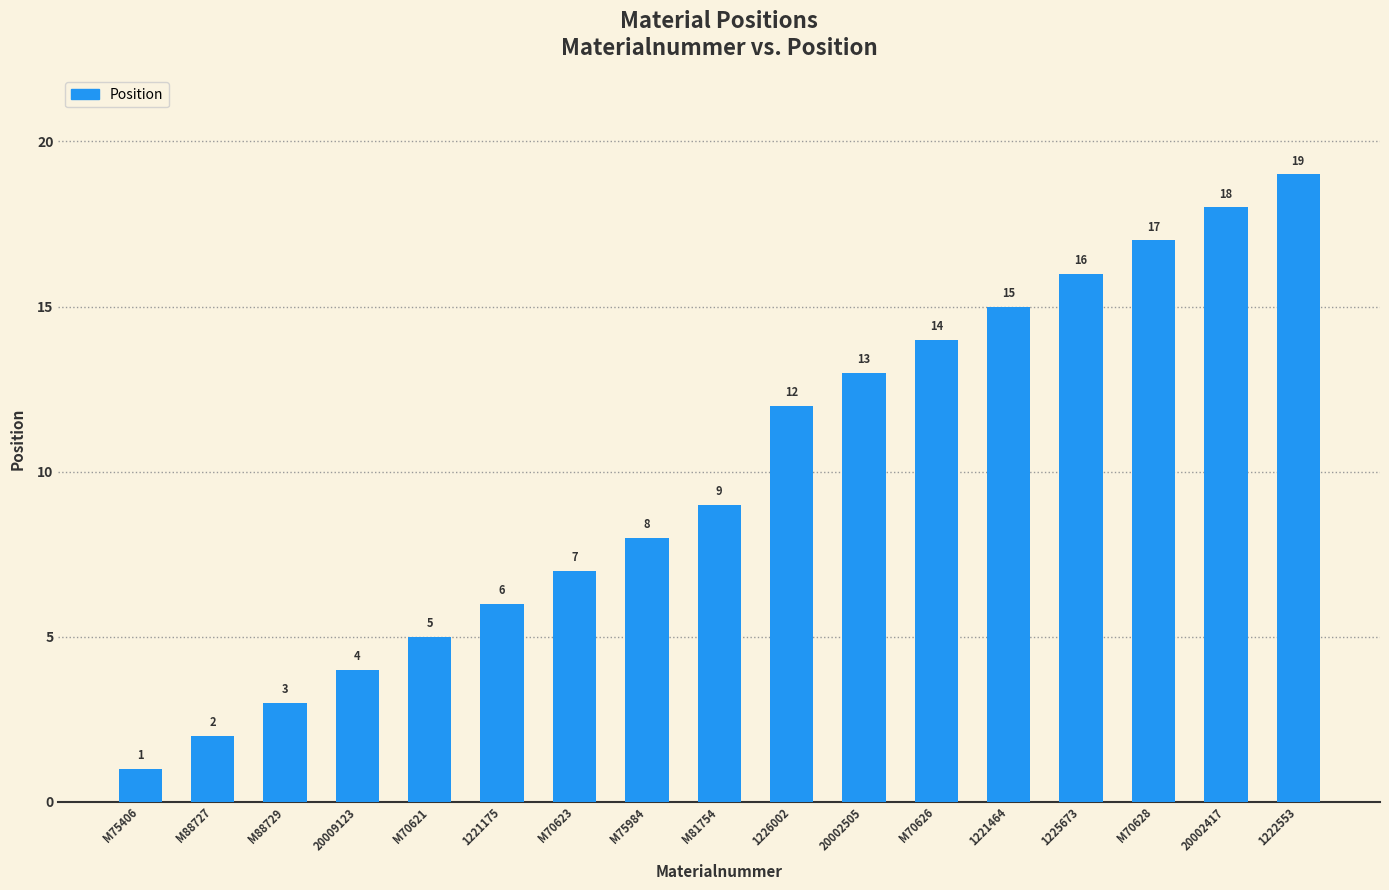

Rank the categories by value from highest to lowest.

1222553, 20002417, M70628, 1225673, 1221464, M70626, 20002505, 1226002, M81754, M75984, M70623, 1221175, M70621, 20009123, M88729, M88727, M75406